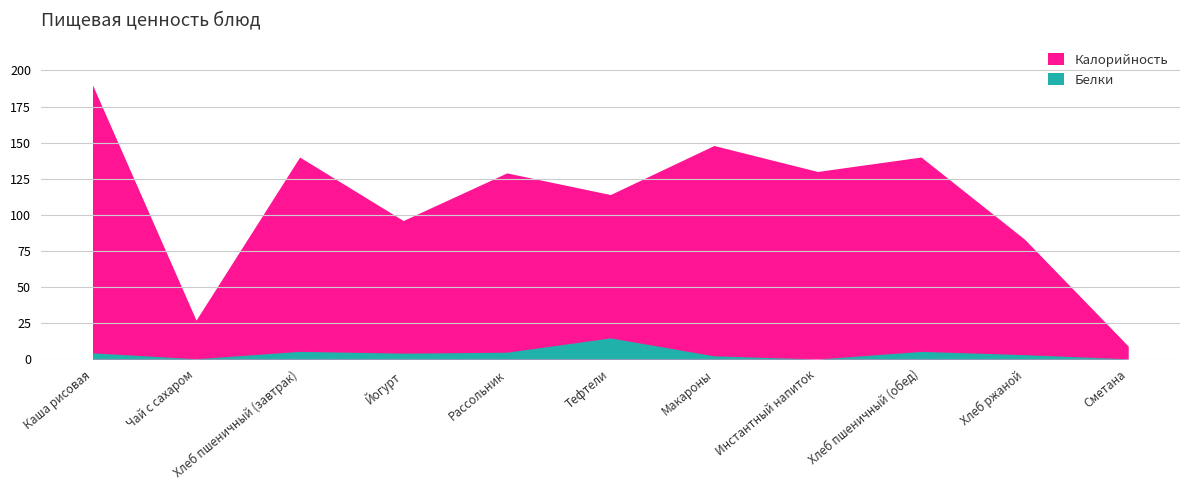

What is the total value across all series at Хлеб пшеничный (завтрак)?

145.3